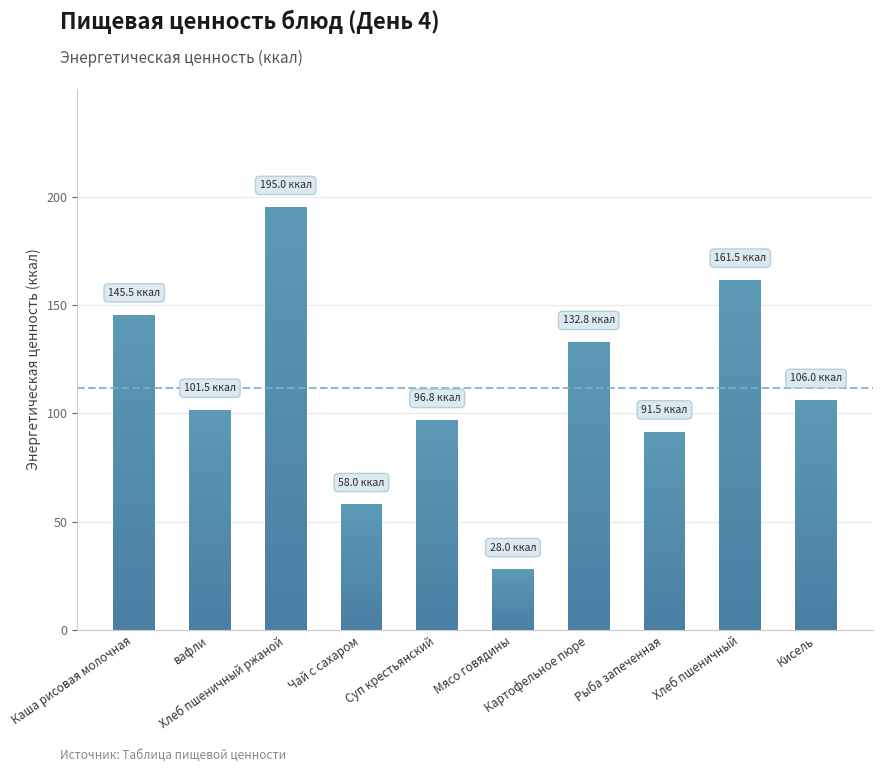

What is the maximum value shown in the chart?

195.0